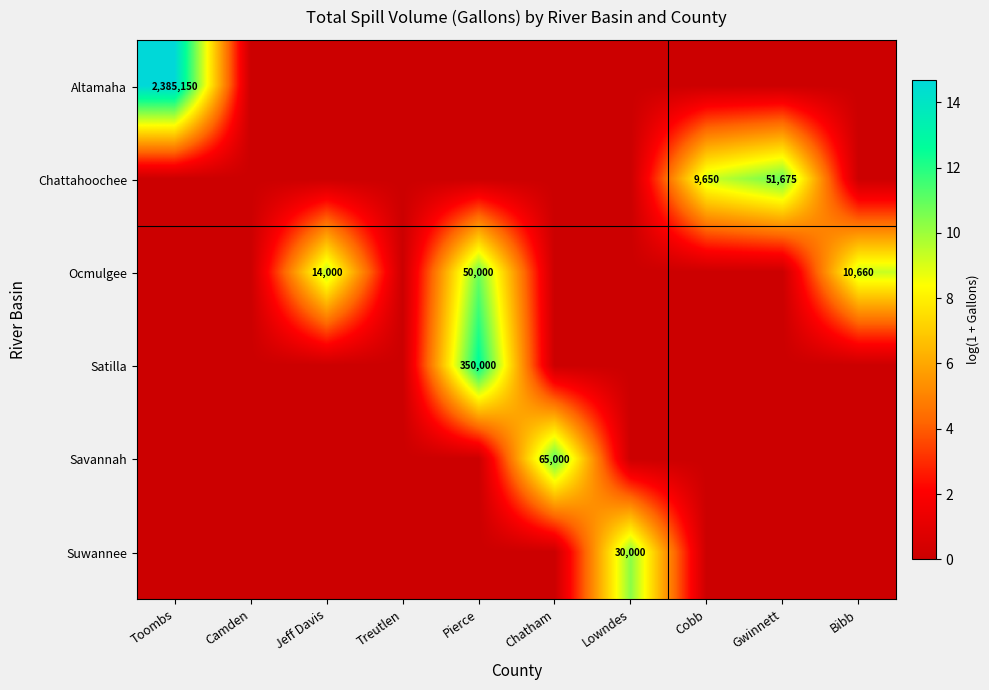

At which category does the chart reach its peak across all series?

Toombs